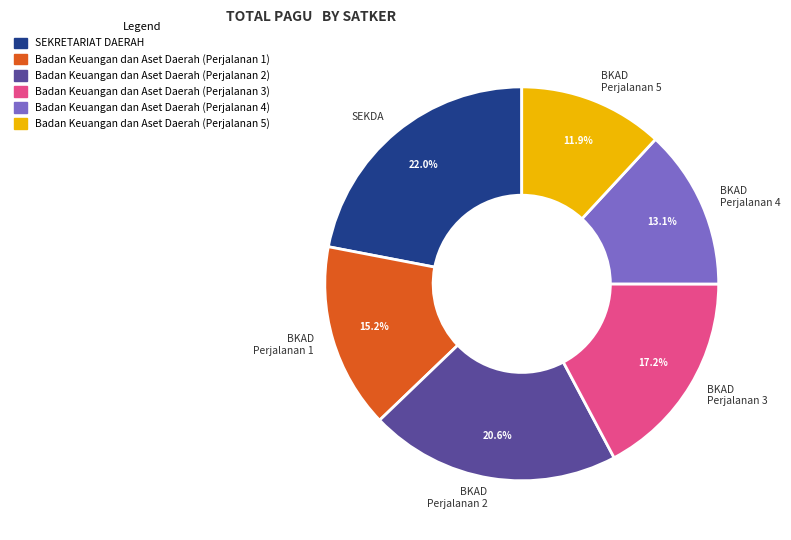

What portion of the pie excludes BKAD Perjalanan 1?

84.8%